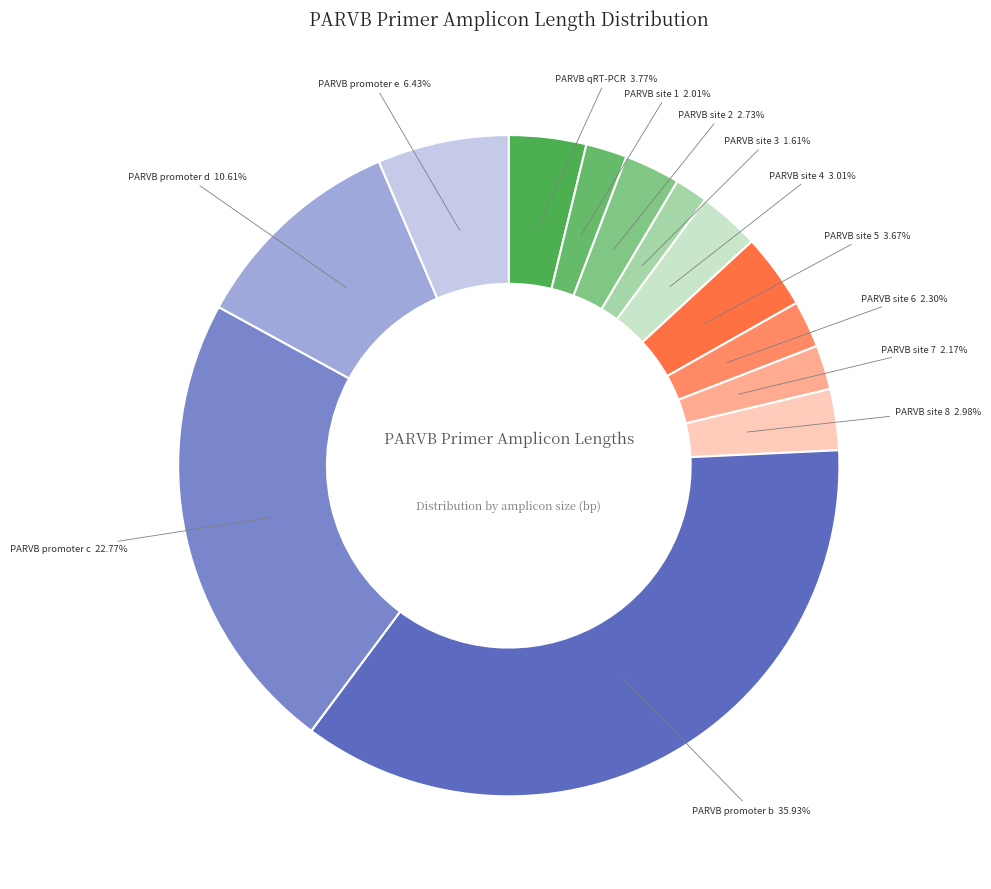

Does PARVB site 7 account for over 50% of the chart?

No